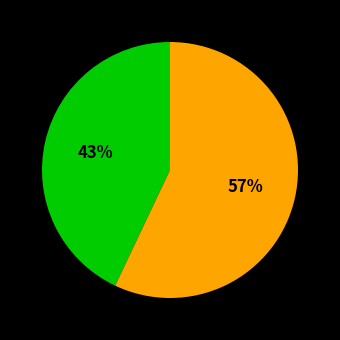

Is there any slice that represents more than half of the pie?

Yes